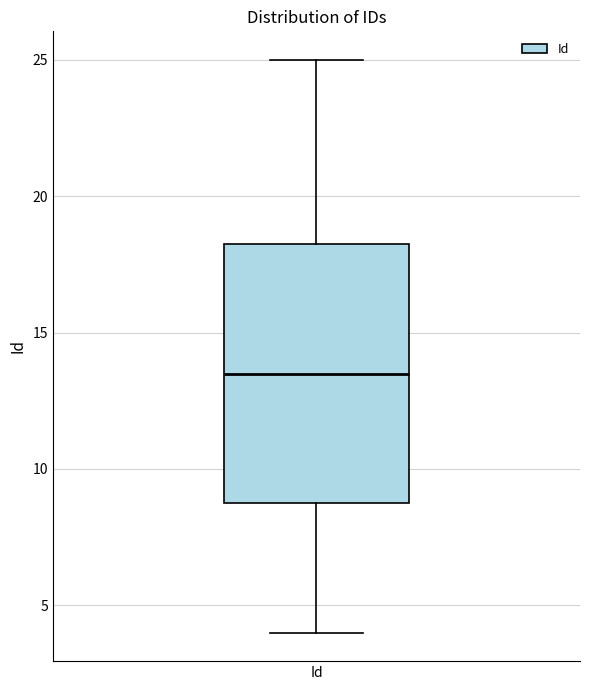

Transcribe this box plot: give where the median line is, the range the box spans, and where the two whiskers end, as read against the y-axis. The values are not printed on the chart, so give them approximately, as read against the axis.

median 13.5, box 9.0 to 18.5, whiskers 4.0 to 25.0